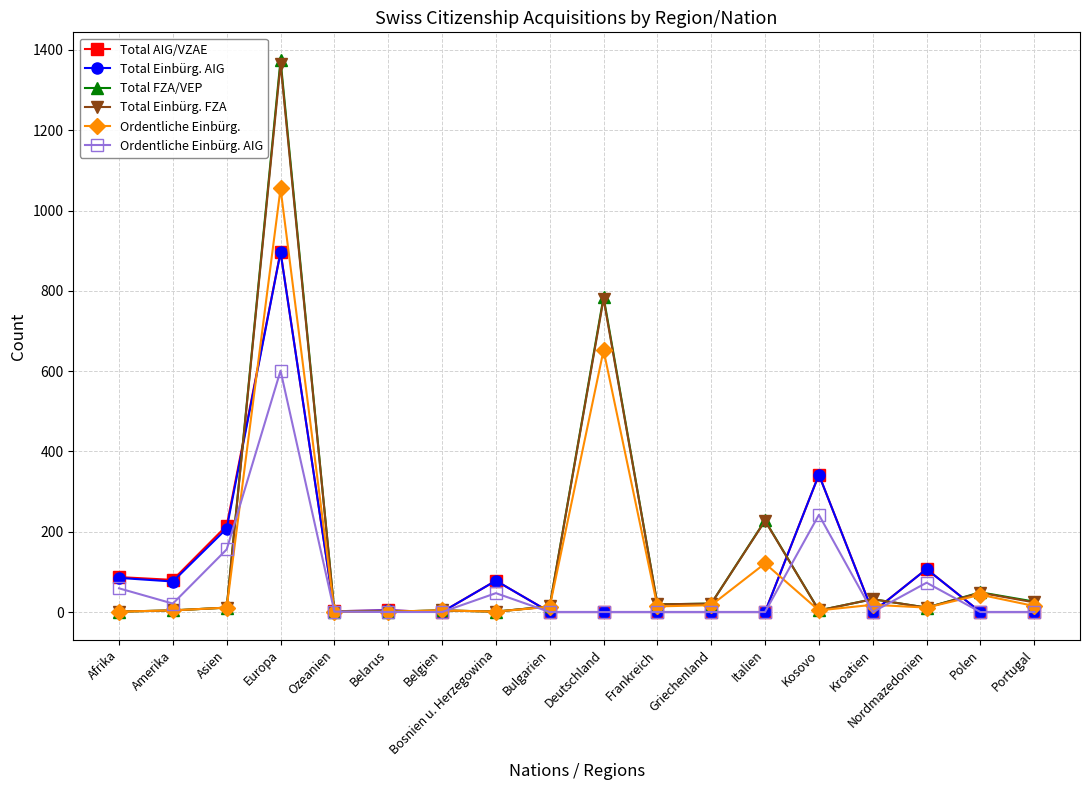

True or false: Total Einbürg. AIG has more than 0 points higher than both neighbors.

True